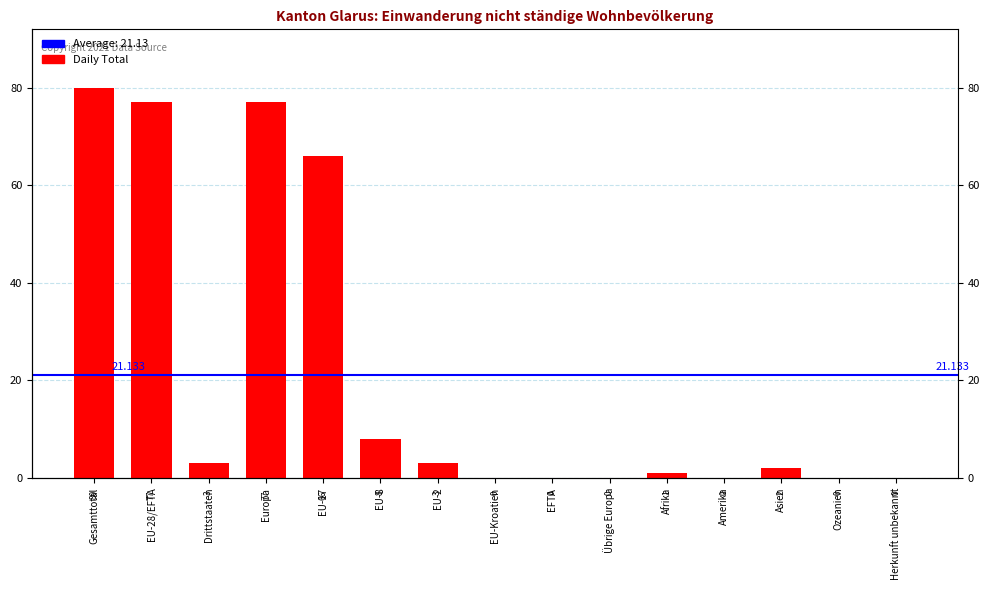

Reading left to right, extract all data points from this chart.

80	77	3	77	66	8	3	0	0	0	1	0	2	0	0